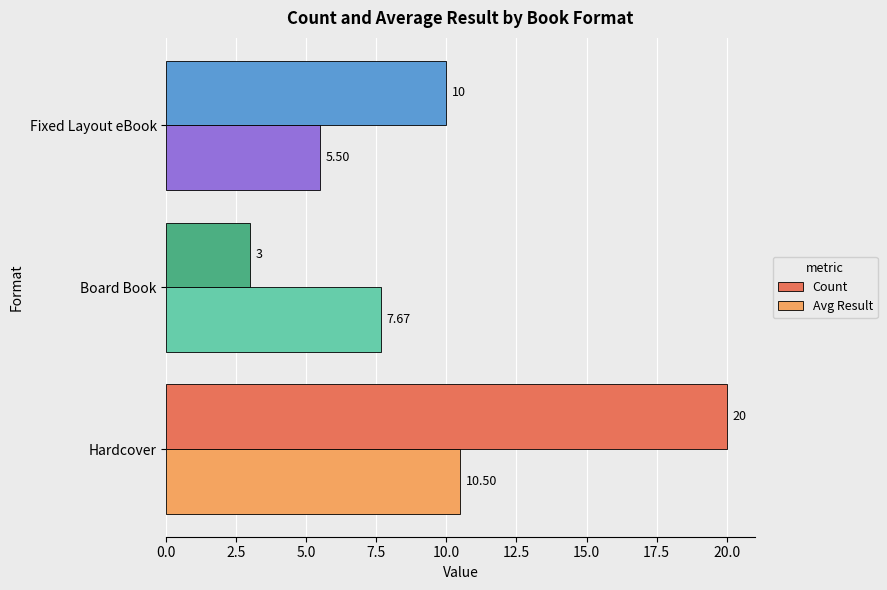

Which series has the largest total across all categories?

Count